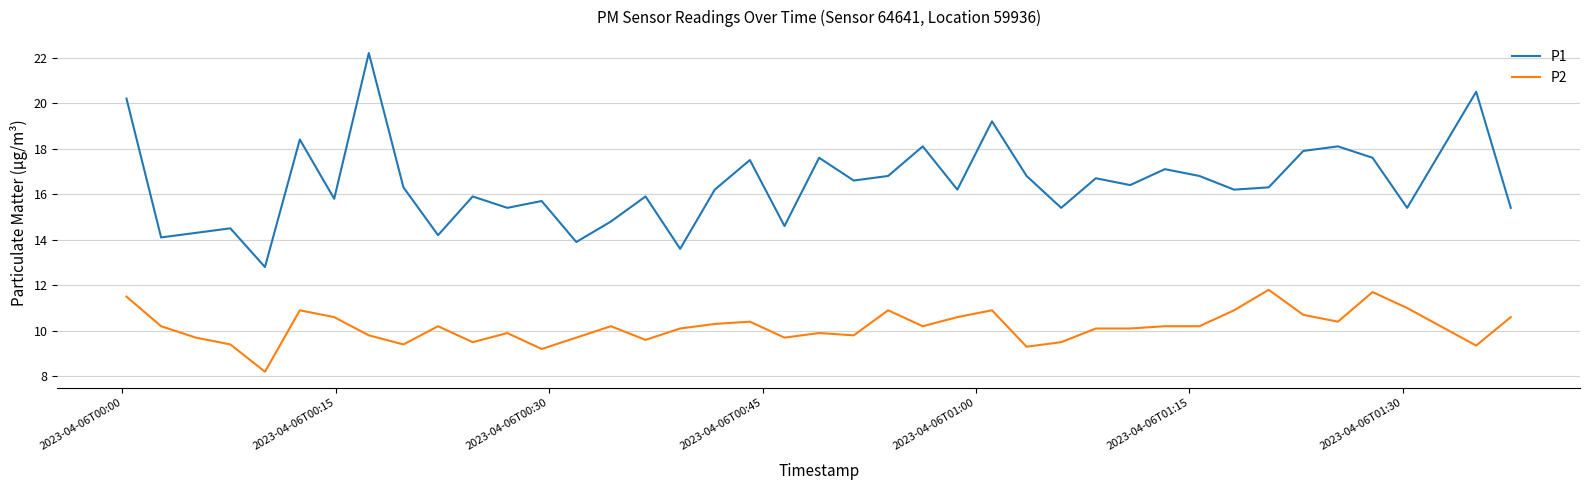

Which series has the widest spread of values?

P1